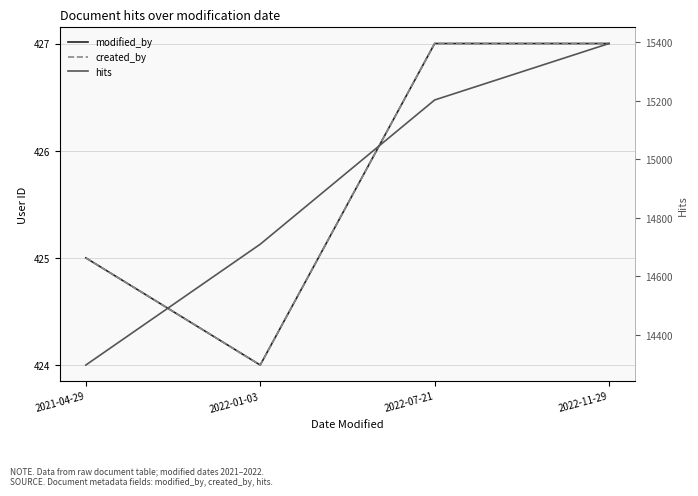

What is the label of the 3rd point from the left?

2022-07-21